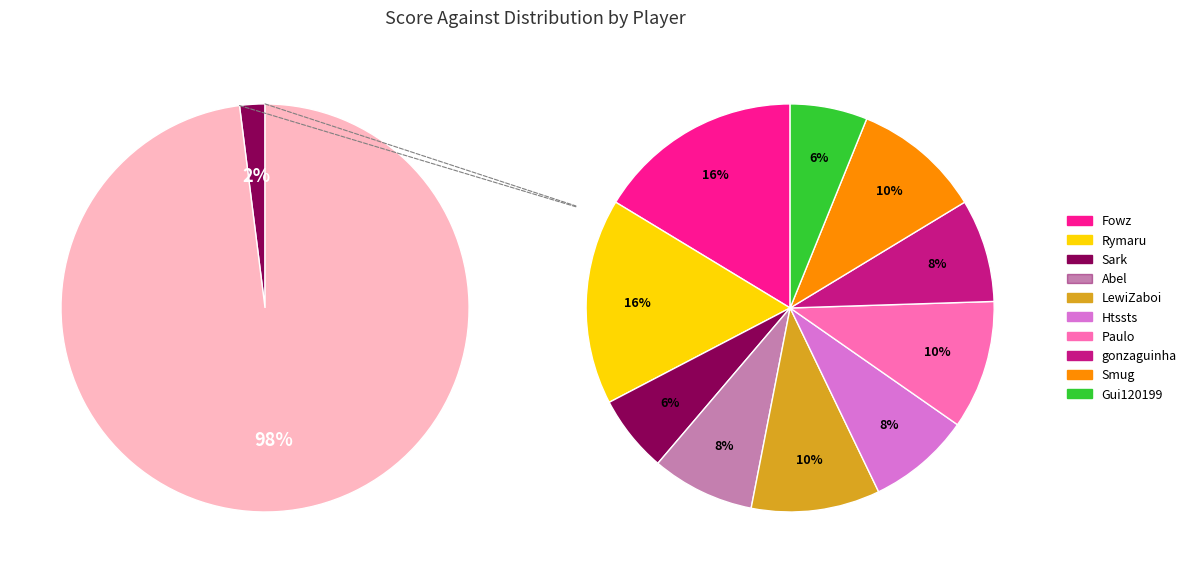

Does Smug account for over 50% of the chart?

No